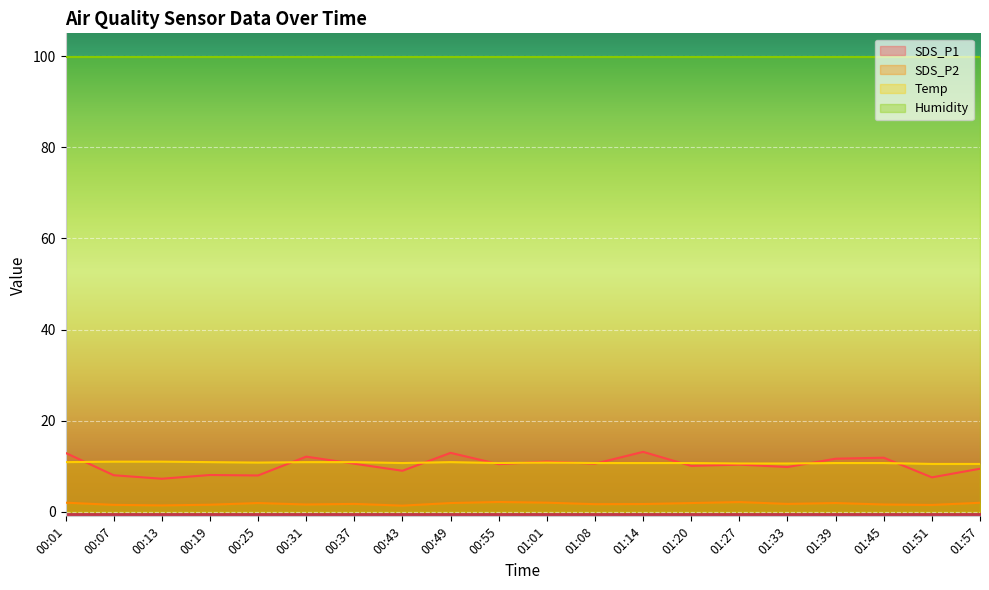

Reading left to right, extract all data points from this chart.

SDS_P1: 12.9	8.0	7.2	8.1	8.0	12.1	10.6	9.0	12.9	10.4	11.0	10.6	13.2	10.1	10.3	9.8	11.7	11.9	7.5	9.4
SDS_P2: 2.0	1.5	1.4	1.6	1.9	1.6	1.7	1.4	1.9	2.1	2.0	1.7	1.7	1.9	2.1	1.7	1.9	1.6	1.5	2.0
Temp: 10.9	11.0	11.0	10.9	10.8	10.9	10.9	10.7	10.9	10.7	10.8	10.7	10.7	10.7	10.6	10.6	10.7	10.7	10.5	10.5